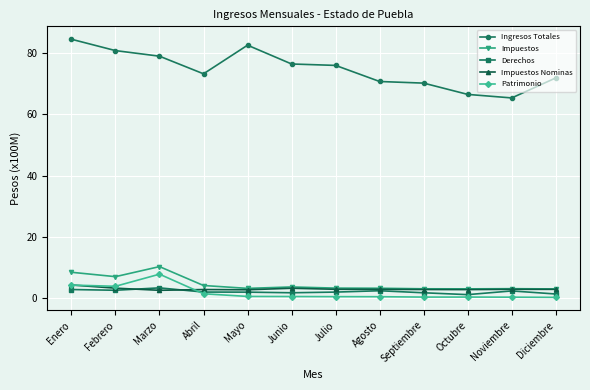

Between Mayo and Septiembre, which series saw the biggest shift?

Ingresos Totales